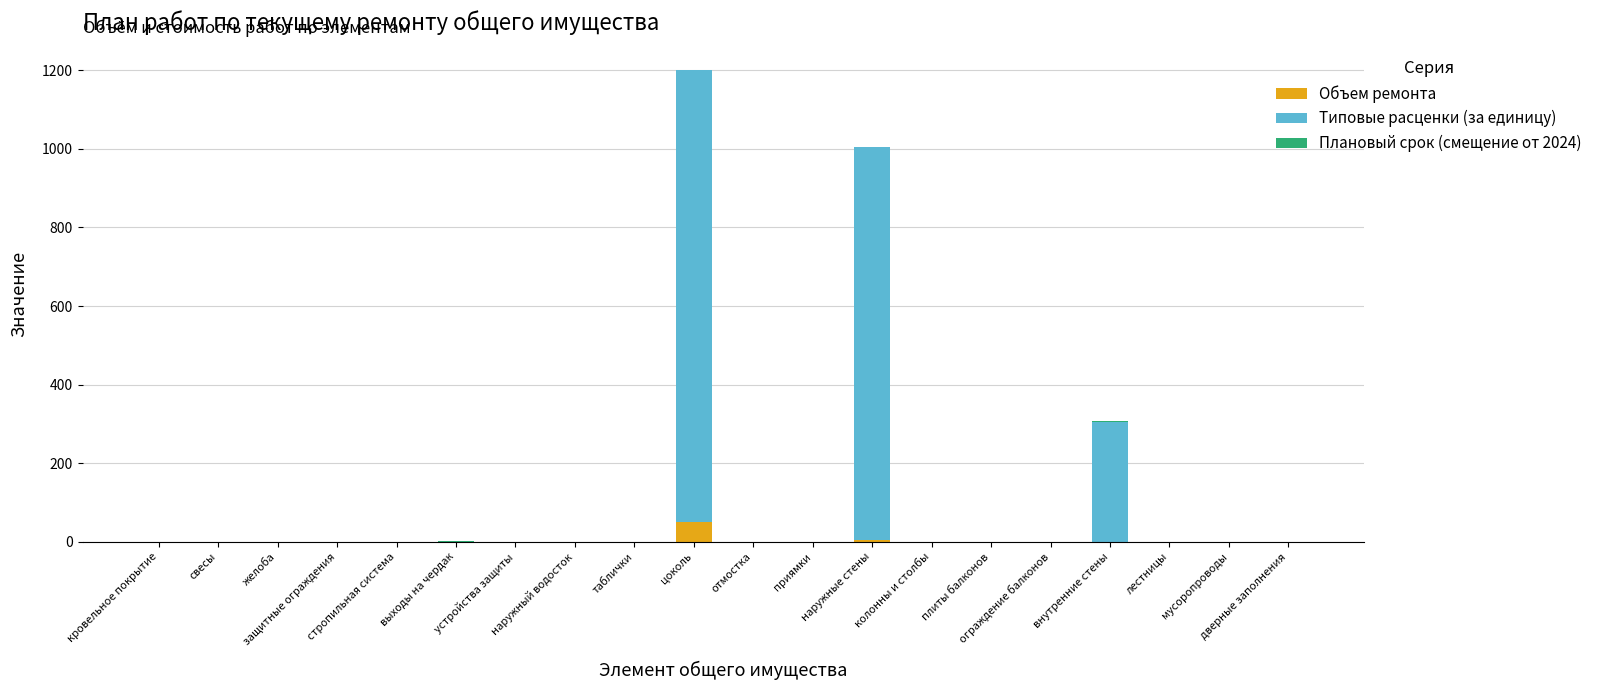

What is the sum of all Объем ремонта values?

56.0